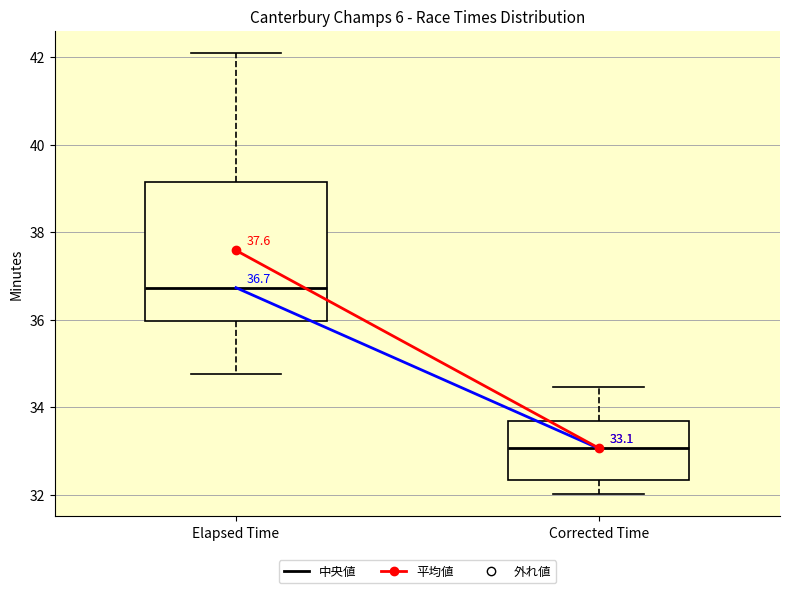

Comparing the boxes themselves (not the whiskers), which one is the tallest?

Elapsed Time